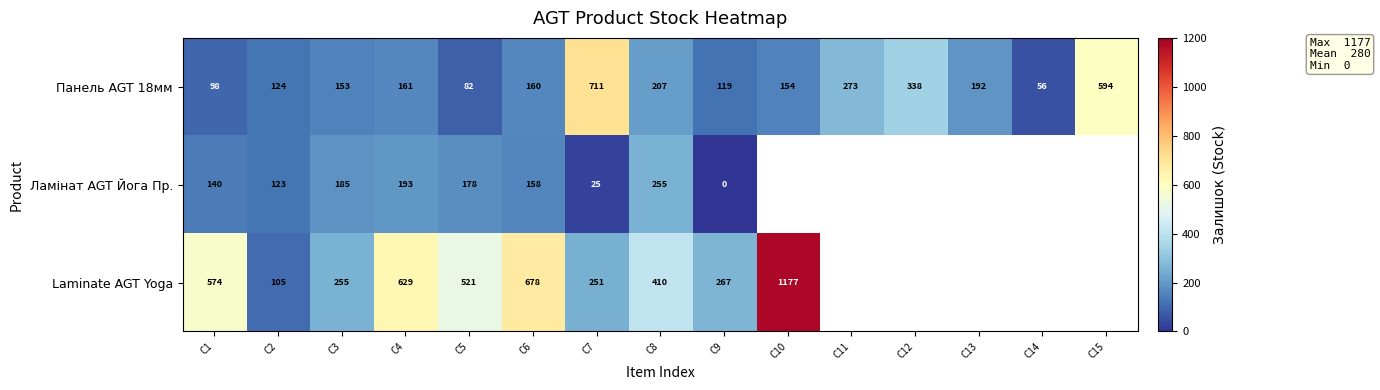

What is the total value across all series at C2?

352